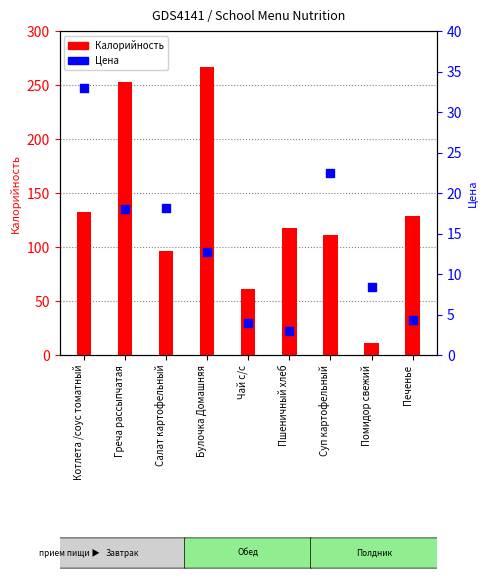

At how many categories does at least one series exceed 133?

2